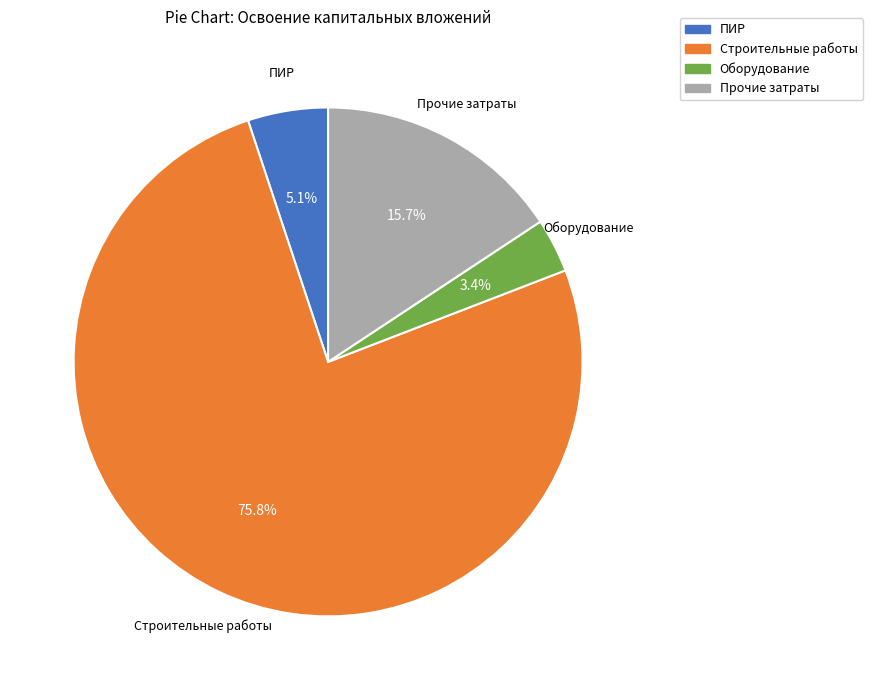

Does any single category account for the majority?

Yes